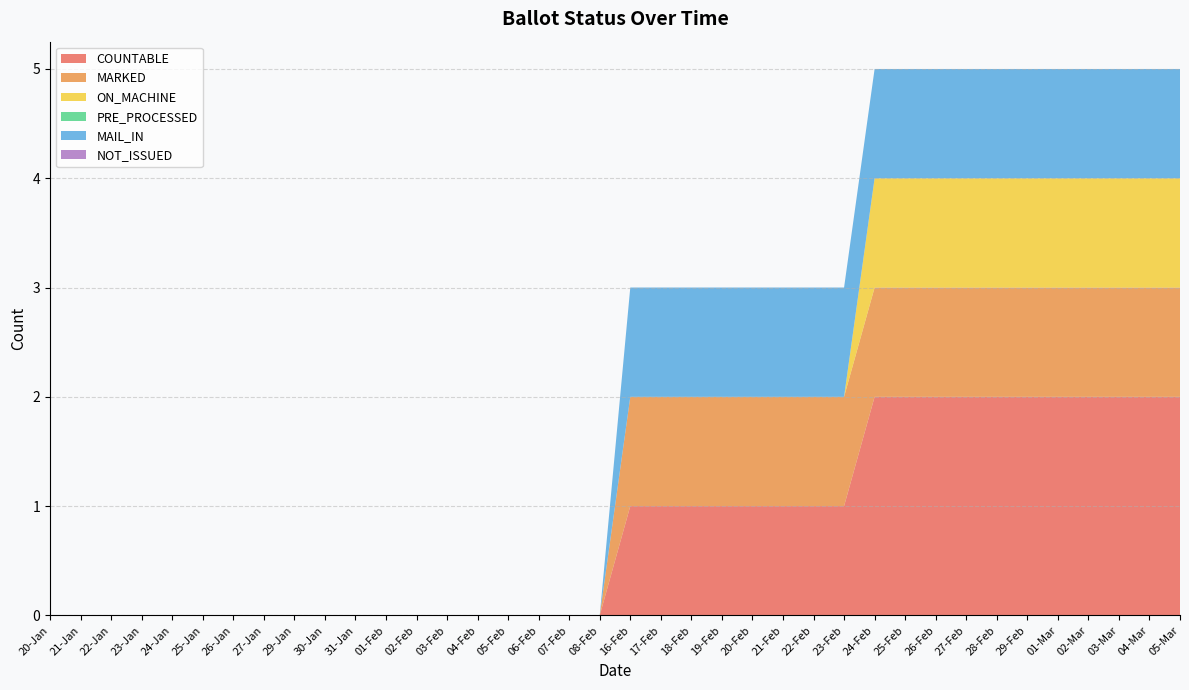

Reading right to left, extract all data points from this chart.

COUNTABLE: 05-Mar=2	04-Mar=2	03-Mar=2	02-Mar=2	01-Mar=2	29-Feb=2	28-Feb=2	27-Feb=2	26-Feb=2	25-Feb=2	24-Feb=2	23-Feb=1	22-Feb=1	21-Feb=1	20-Feb=1	19-Feb=1	18-Feb=1	17-Feb=1	16-Feb=1	08-Feb=0	07-Feb=0	06-Feb=0	05-Feb=0	04-Feb=0	03-Feb=0	02-Feb=0	01-Feb=0	31-Jan=0	30-Jan=0	29-Jan=0	27-Jan=0	26-Jan=0	25-Jan=0	24-Jan=0	23-Jan=0	22-Jan=0	21-Jan=0	20-Jan=0
MARKED: 05-Mar=1	04-Mar=1	03-Mar=1	02-Mar=1	01-Mar=1	29-Feb=1	28-Feb=1	27-Feb=1	26-Feb=1	25-Feb=1	24-Feb=1	23-Feb=1	22-Feb=1	21-Feb=1	20-Feb=1	19-Feb=1	18-Feb=1	17-Feb=1	16-Feb=1	08-Feb=0	07-Feb=0	06-Feb=0	05-Feb=0	04-Feb=0	03-Feb=0	02-Feb=0	01-Feb=0	31-Jan=0	30-Jan=0	29-Jan=0	27-Jan=0	26-Jan=0	25-Jan=0	24-Jan=0	23-Jan=0	22-Jan=0	21-Jan=0	20-Jan=0
ON_MACHINE: 05-Mar=1	04-Mar=1	03-Mar=1	02-Mar=1	01-Mar=1	29-Feb=1	28-Feb=1	27-Feb=1	26-Feb=1	25-Feb=1	24-Feb=1	23-Feb=0	22-Feb=0	21-Feb=0	20-Feb=0	19-Feb=0	18-Feb=0	17-Feb=0	16-Feb=0	08-Feb=0	07-Feb=0	06-Feb=0	05-Feb=0	04-Feb=0	03-Feb=0	02-Feb=0	01-Feb=0	31-Jan=0	30-Jan=0	29-Jan=0	27-Jan=0	26-Jan=0	25-Jan=0	24-Jan=0	23-Jan=0	22-Jan=0	21-Jan=0	20-Jan=0
PRE_PROCESSED: 05-Mar=0	04-Mar=0	03-Mar=0	02-Mar=0	01-Mar=0	29-Feb=0	28-Feb=0	27-Feb=0	26-Feb=0	25-Feb=0	24-Feb=0	23-Feb=0	22-Feb=0	21-Feb=0	20-Feb=0	19-Feb=0	18-Feb=0	17-Feb=0	16-Feb=0	08-Feb=0	07-Feb=0	06-Feb=0	05-Feb=0	04-Feb=0	03-Feb=0	02-Feb=0	01-Feb=0	31-Jan=0	30-Jan=0	29-Jan=0	27-Jan=0	26-Jan=0	25-Jan=0	24-Jan=0	23-Jan=0	22-Jan=0	21-Jan=0	20-Jan=0
MAIL_IN: 05-Mar=1	04-Mar=1	03-Mar=1	02-Mar=1	01-Mar=1	29-Feb=1	28-Feb=1	27-Feb=1	26-Feb=1	25-Feb=1	24-Feb=1	23-Feb=1	22-Feb=1	21-Feb=1	20-Feb=1	19-Feb=1	18-Feb=1	17-Feb=1	16-Feb=1	08-Feb=0	07-Feb=0	06-Feb=0	05-Feb=0	04-Feb=0	03-Feb=0	02-Feb=0	01-Feb=0	31-Jan=0	30-Jan=0	29-Jan=0	27-Jan=0	26-Jan=0	25-Jan=0	24-Jan=0	23-Jan=0	22-Jan=0	21-Jan=0	20-Jan=0
NOT_ISSUED: 05-Mar=0	04-Mar=0	03-Mar=0	02-Mar=0	01-Mar=0	29-Feb=0	28-Feb=0	27-Feb=0	26-Feb=0	25-Feb=0	24-Feb=0	23-Feb=0	22-Feb=0	21-Feb=0	20-Feb=0	19-Feb=0	18-Feb=0	17-Feb=0	16-Feb=0	08-Feb=0	07-Feb=0	06-Feb=0	05-Feb=0	04-Feb=0	03-Feb=0	02-Feb=0	01-Feb=0	31-Jan=0	30-Jan=0	29-Jan=0	27-Jan=0	26-Jan=0	25-Jan=0	24-Jan=0	23-Jan=0	22-Jan=0	21-Jan=0	20-Jan=0